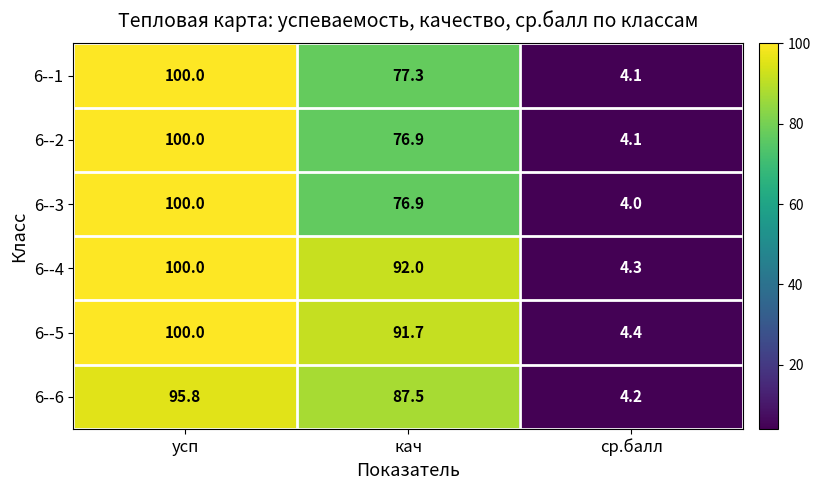

What is the sum of all 6--1 values?

181.4